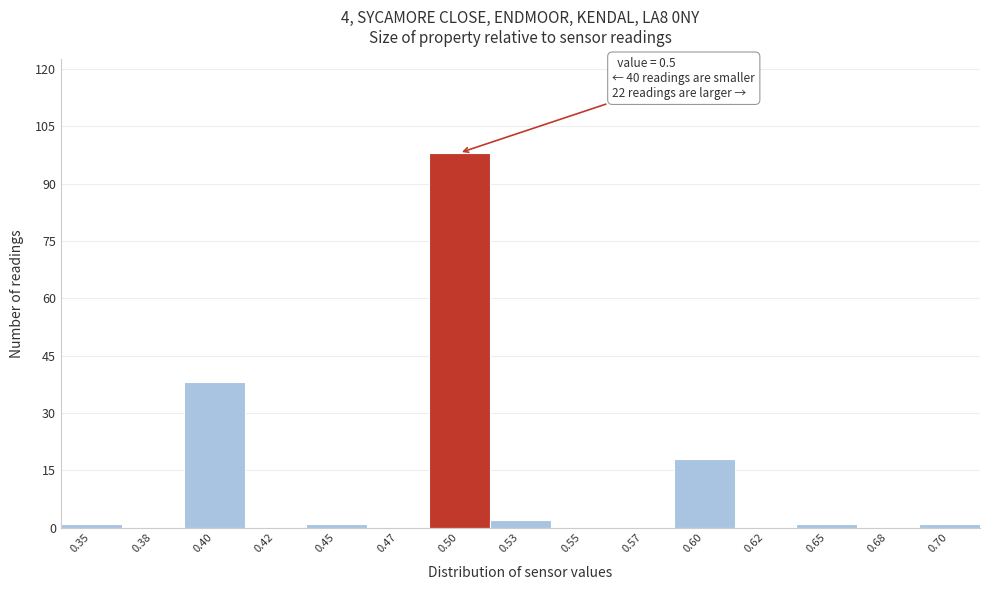

Reading right to left, list all the values displayed in this chart.

0.70=1	0.68=0	0.65=1	0.62=0	0.60=18	0.57=0	0.55=0	0.53=2	0.50=98	0.47=0	0.45=1	0.42=0	0.40=38	0.38=0	0.35=1